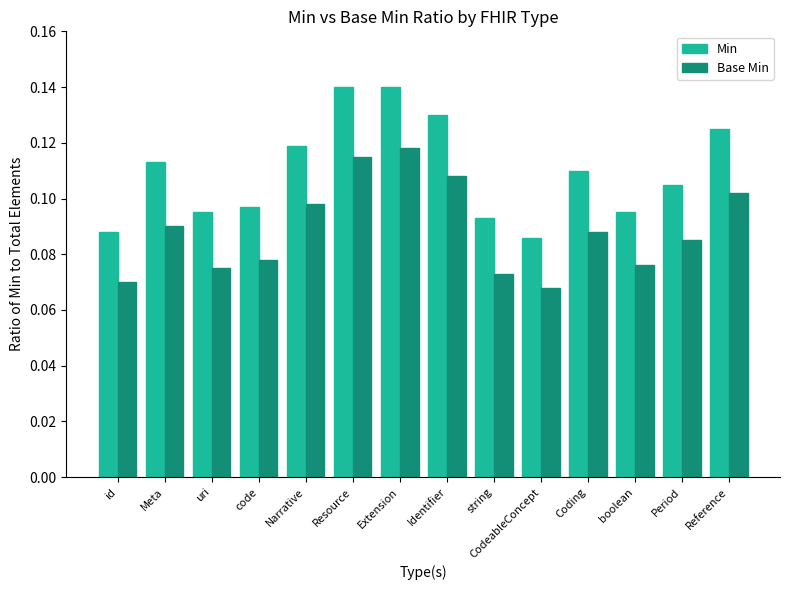

At CodeableConcept, list the series in order from smallest to largest.

Base Min, Min